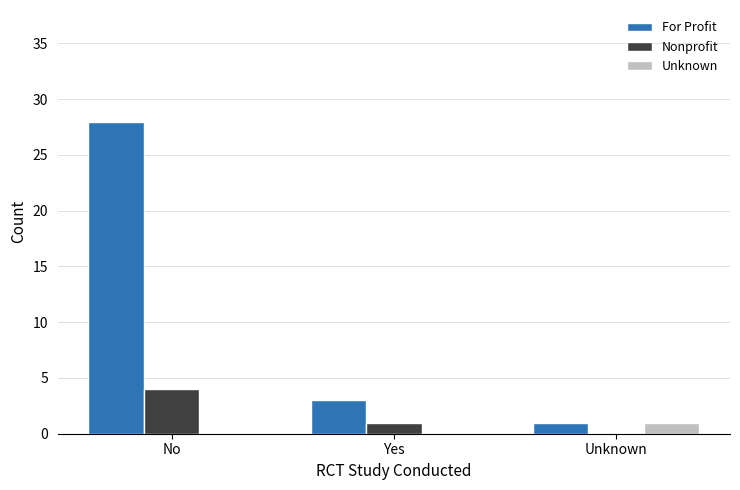

What is the greatest value displayed?

28